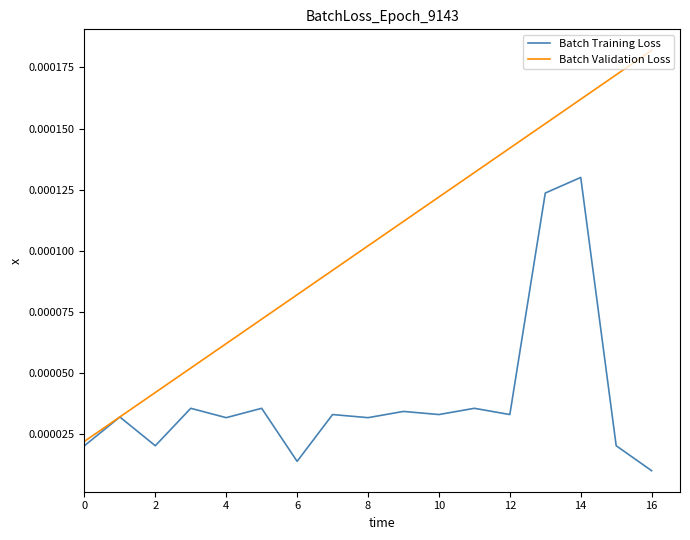

Which series has the largest range (max minus min)?

Batch Validation Loss